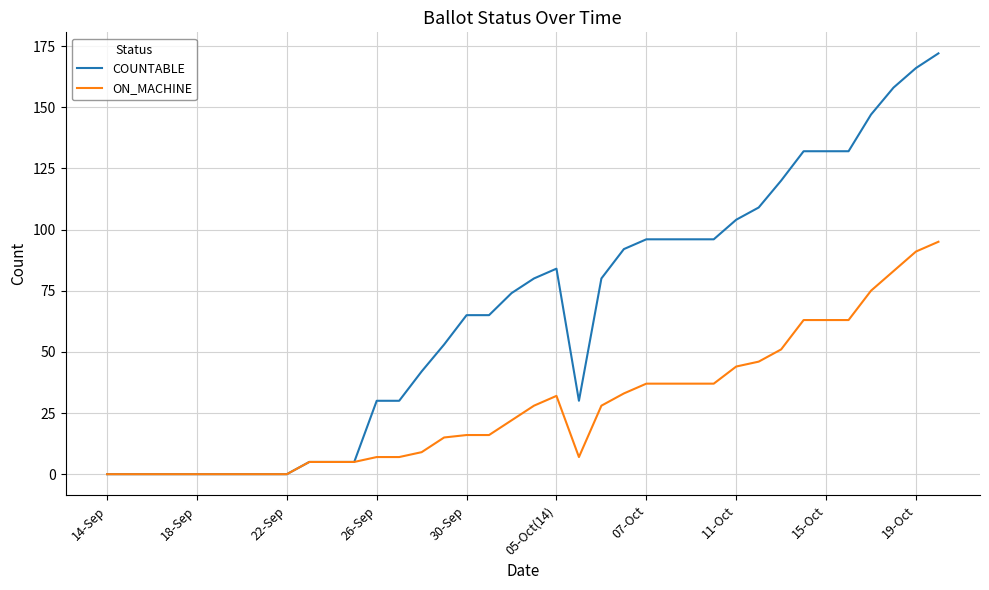

List the series in order of their peak value, lowest first.

ON_MACHINE, COUNTABLE